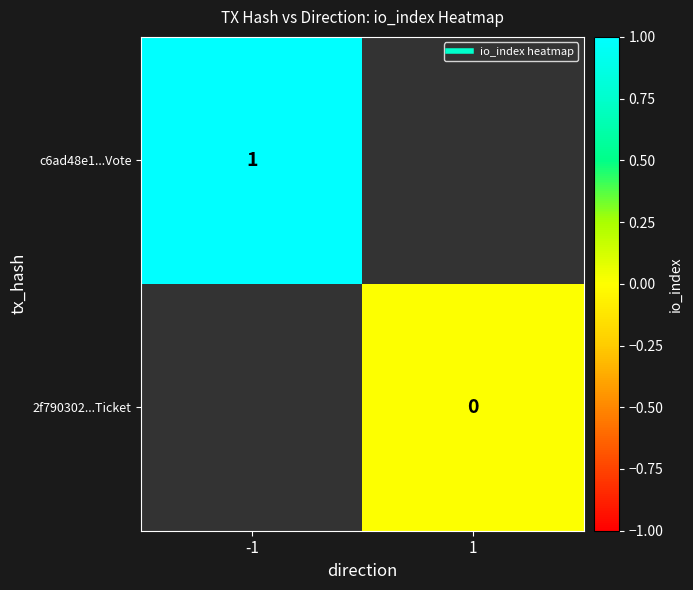

Rank the categories by 2f790302...Ticket value from lowest to highest.

-1, 1